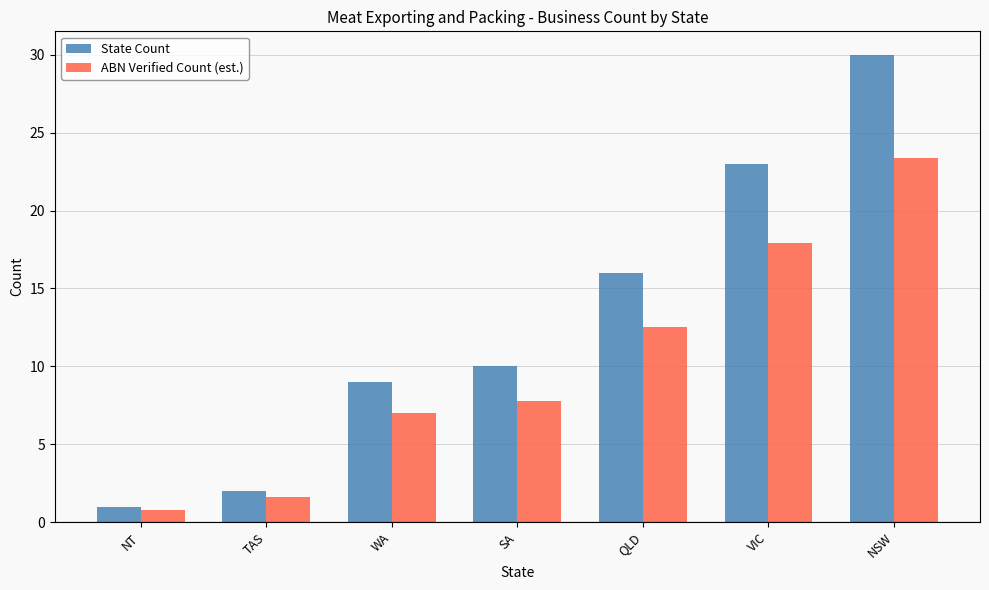

What is the total value across all series at SA?

17.8